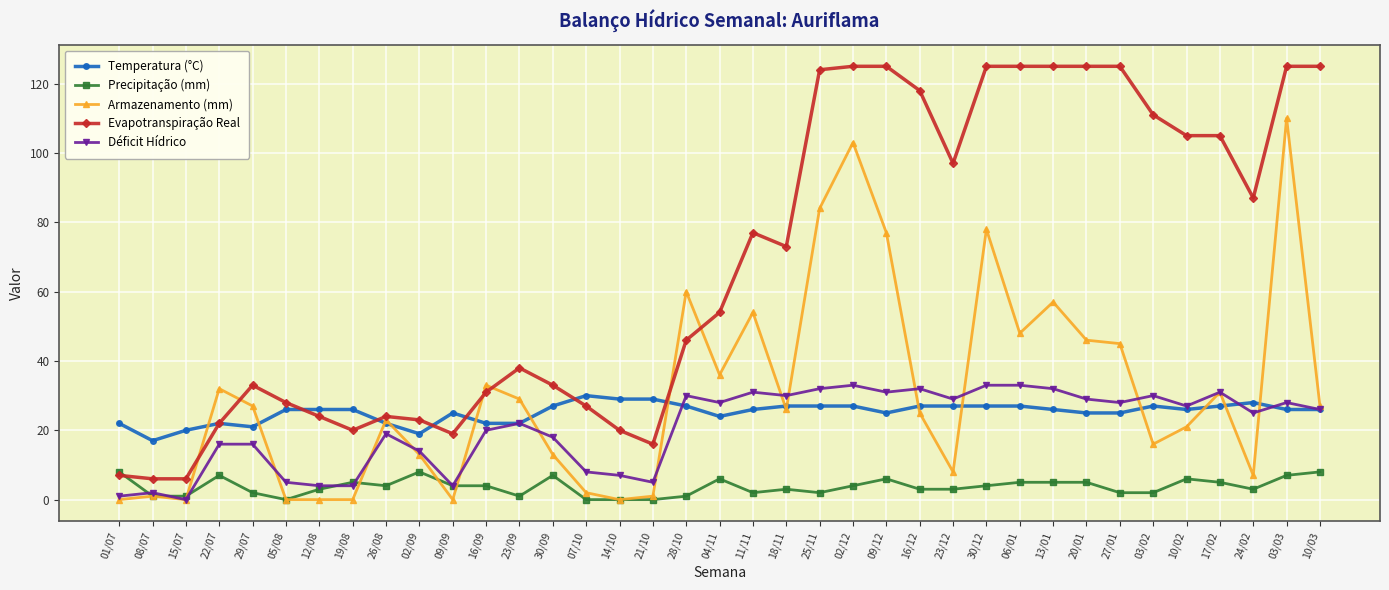

Count the Precipitação (mm) values in the range 2 to 5.

20